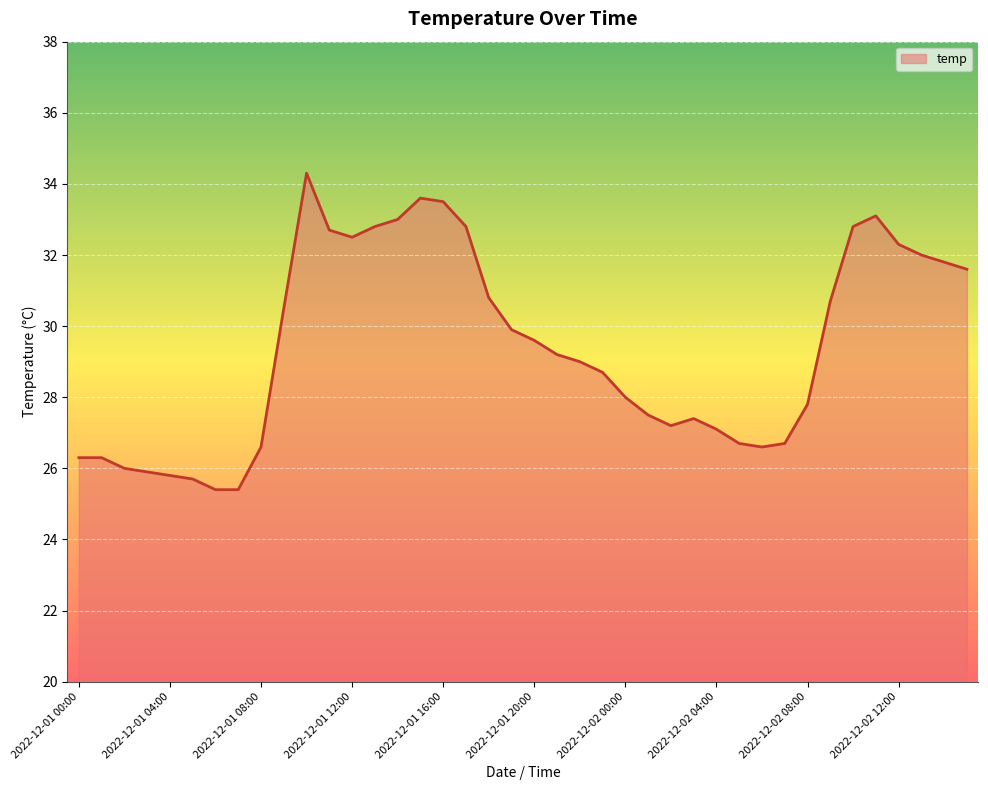

What is the difference between the maximum and minimum values?

8.9